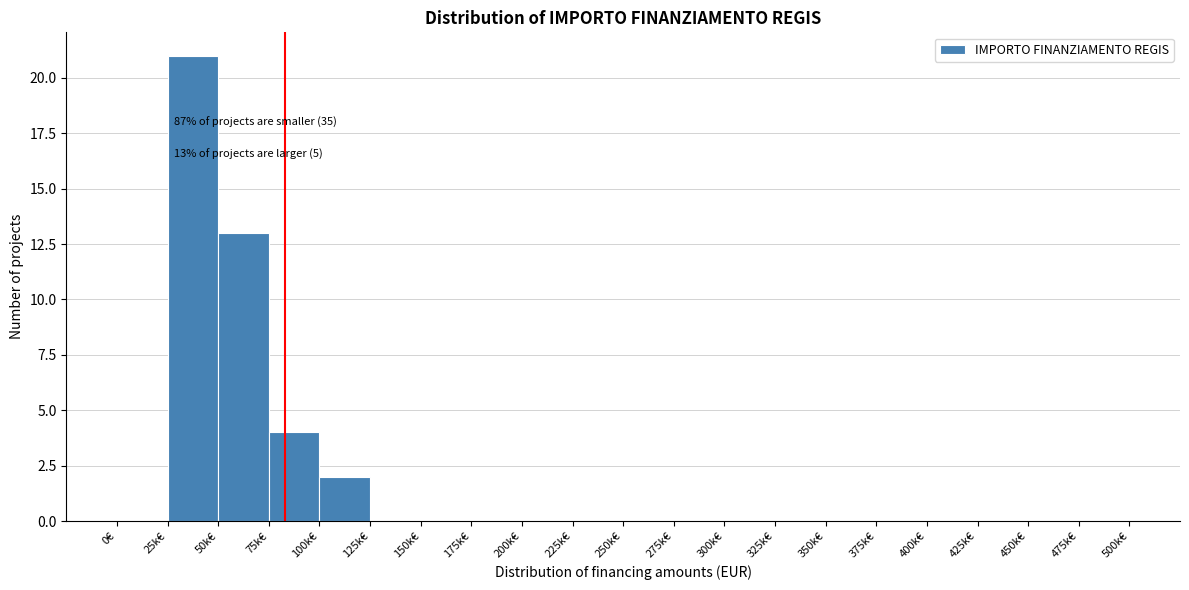

Reading left to right, transcribe all the data shown in this chart.

0€=0	25k€=21	50k€=13	75k€=4	100k€=2	125k€=0	150k€=0	175k€=0	200k€=0	225k€=0	250k€=0	275k€=0	300k€=0	325k€=0	350k€=0	375k€=0	400k€=0	425k€=0	450k€=0	475k€=0